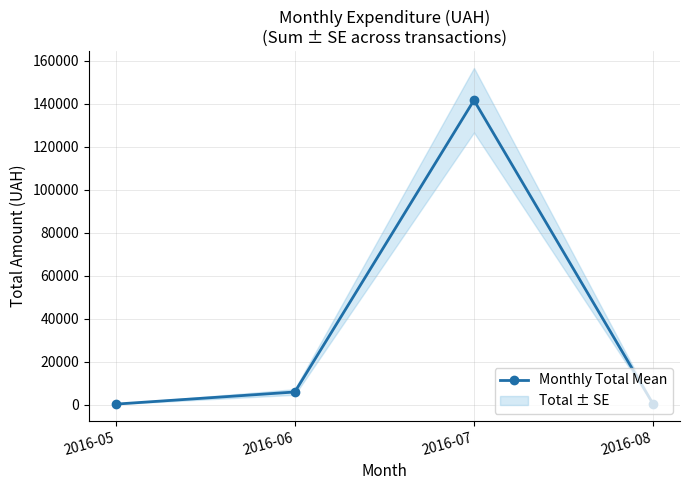

Reading left to right, list all the values displayed in this chart.

2016-05=330.0	2016-06=5970.6	2016-07=141587.8	2016-08=348.2